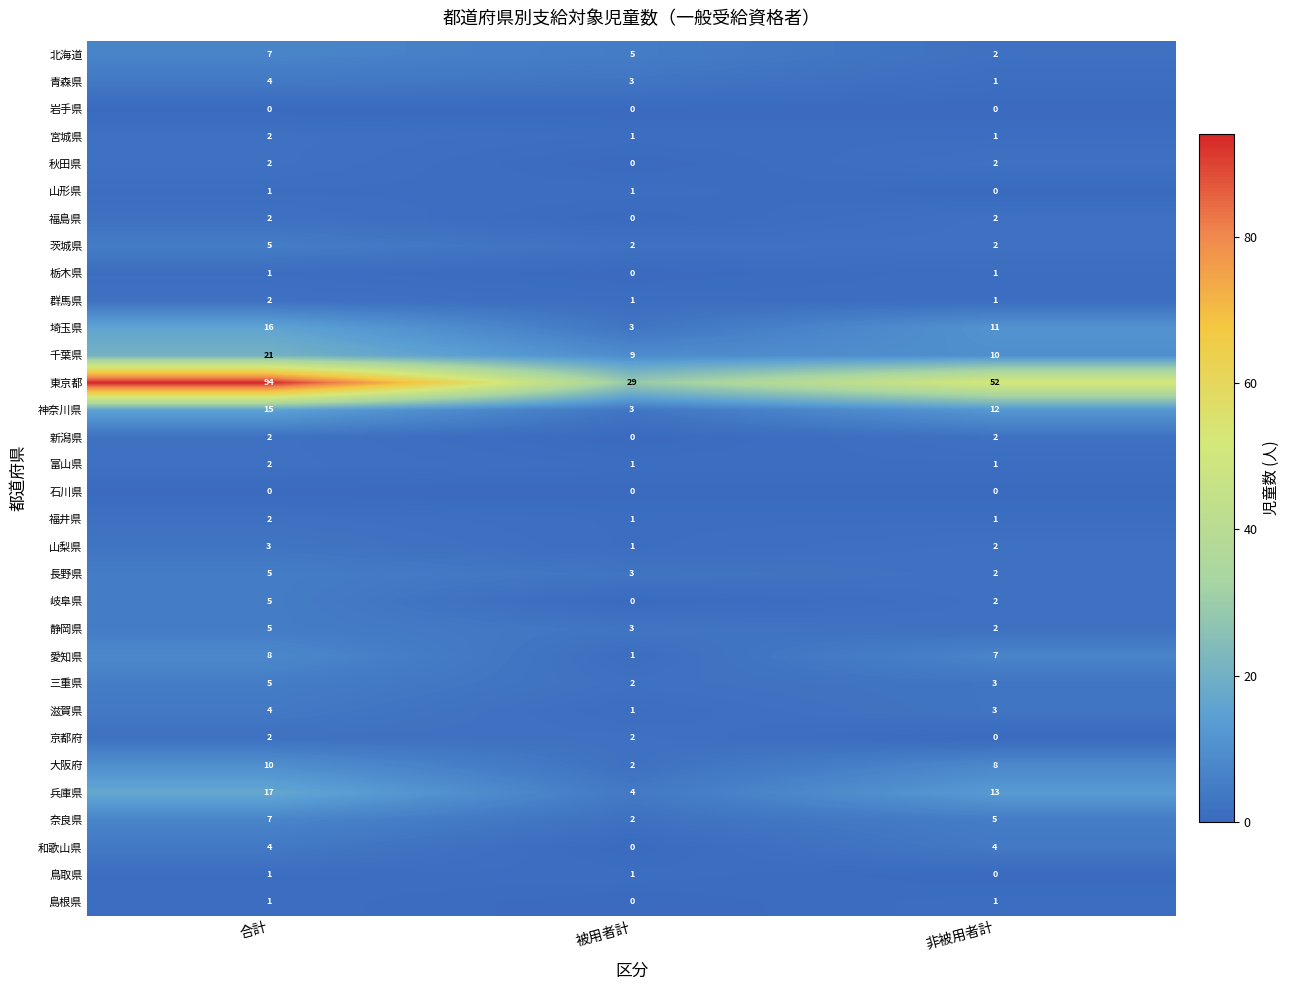

Is it true that 秋田県 equals 2 at 非被用者計?

True